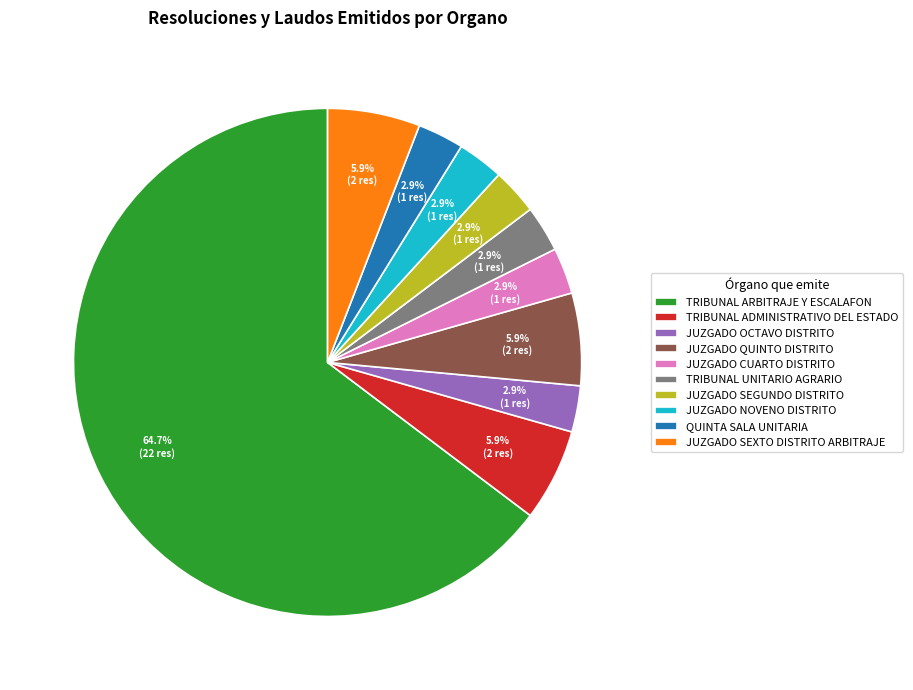

What is the majority slice?

TRIBUNAL ARBITRAJE Y ESCALAFON